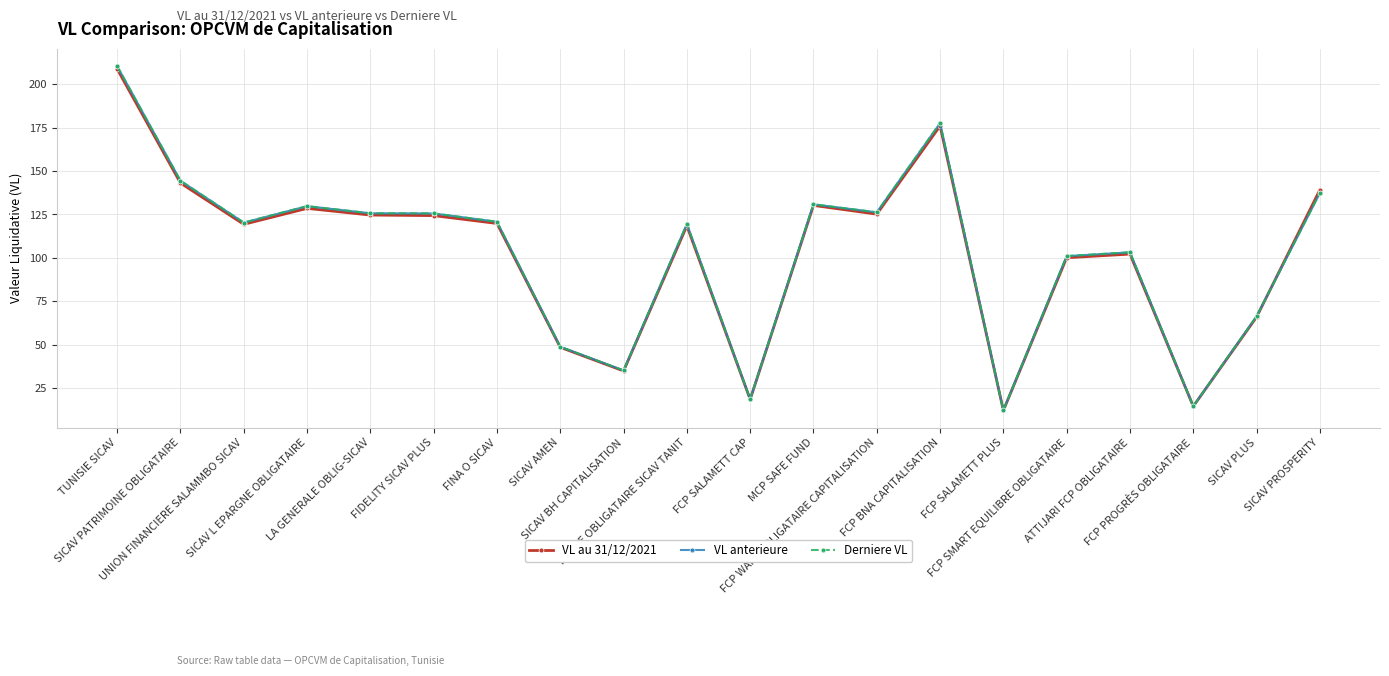

Which series has the largest range (max minus min)?

Derniere VL